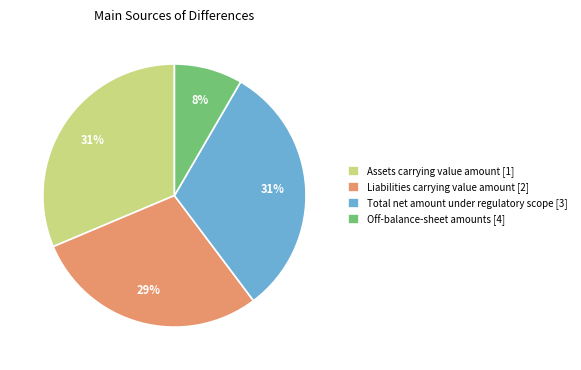

What percentage is the Liabilities carrying value amount [2] slice, to the nearest percent?

29%